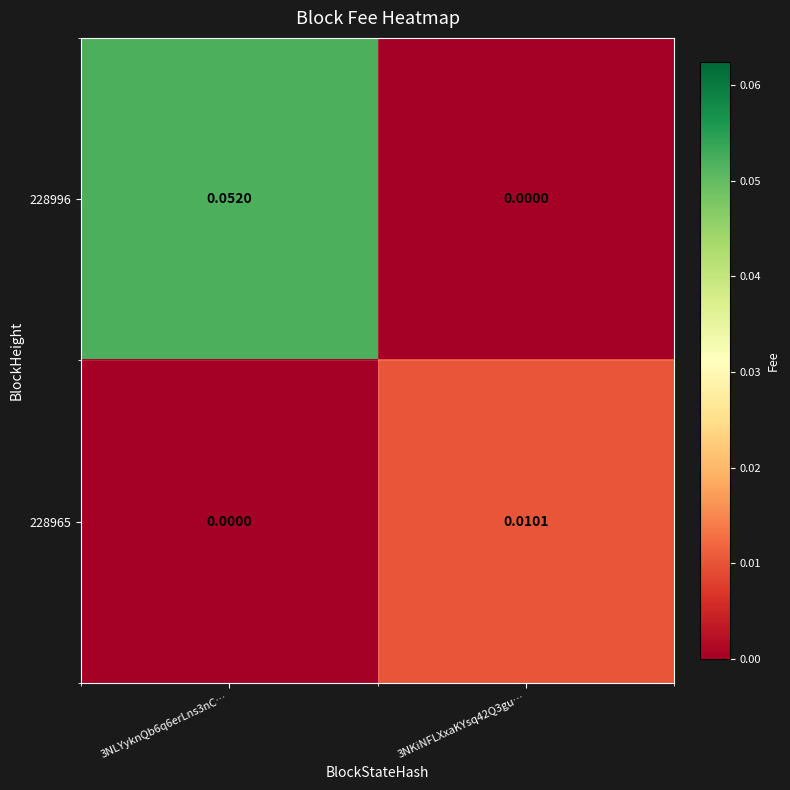

How many distinct data groups are displayed?

2